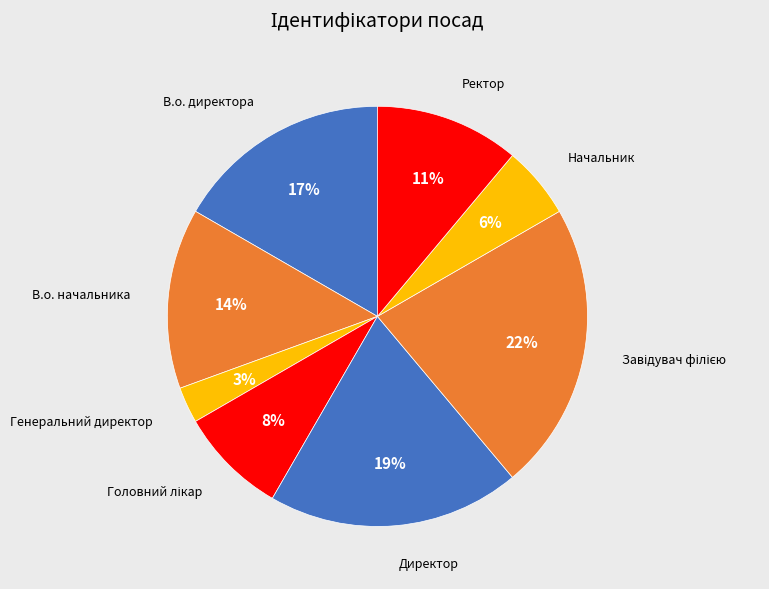

Do В.о. начальника and Ректор together represent more than half of the pie?

No